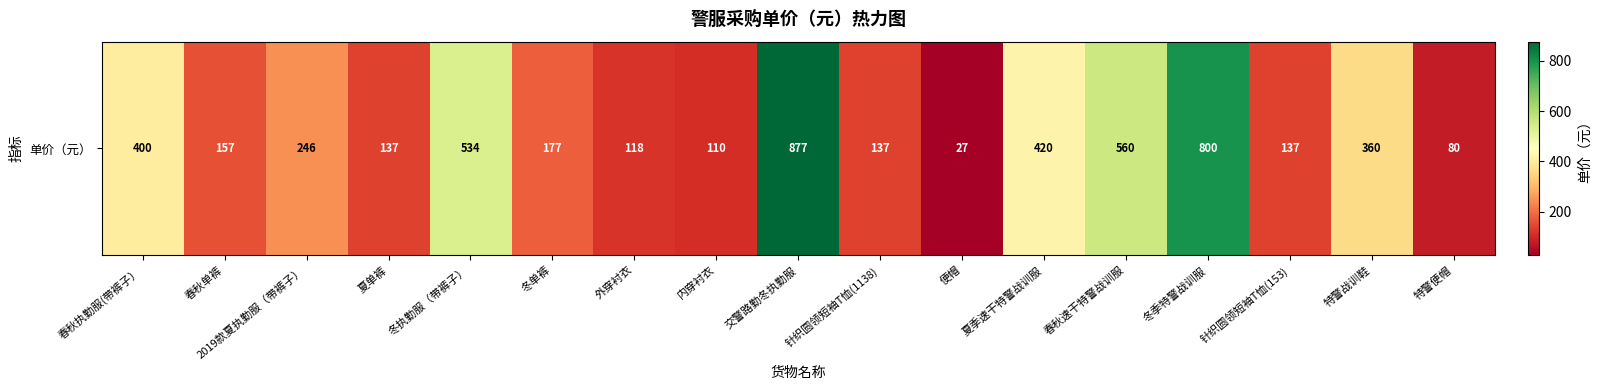

Approximately how many times larger is the value at 针织圆领短袖T恤(153) compared to 交警路勤冬执勤服?

0.2